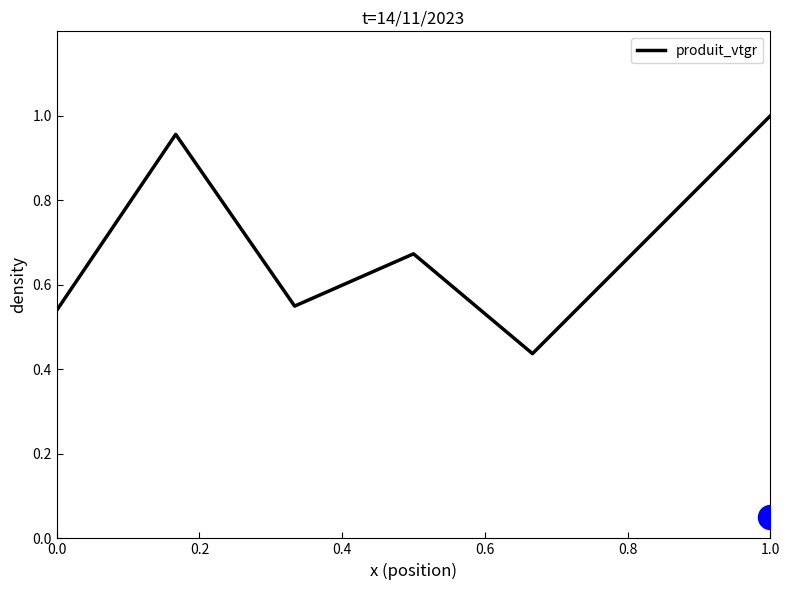

Which has a higher value, 1.0 or 0.6?

1.0